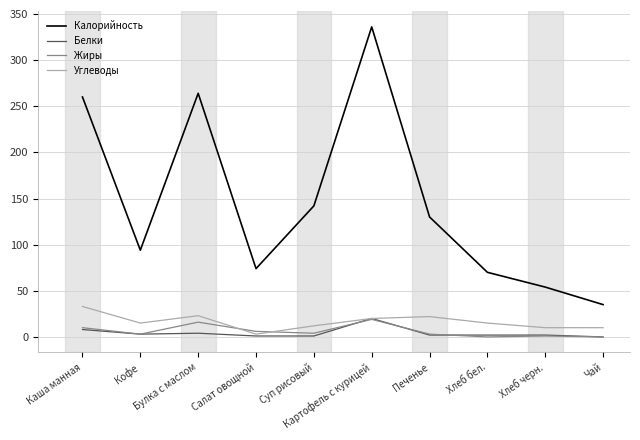

What value does the Углеводы series have at Булка с маслом?

23